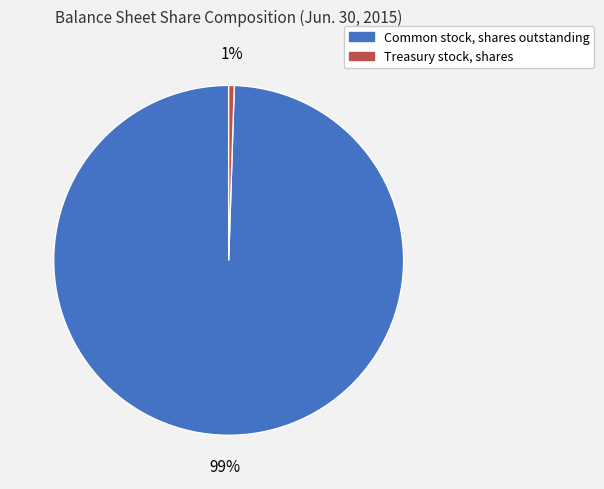

Which slice is the largest?

Common stock, shares outstanding